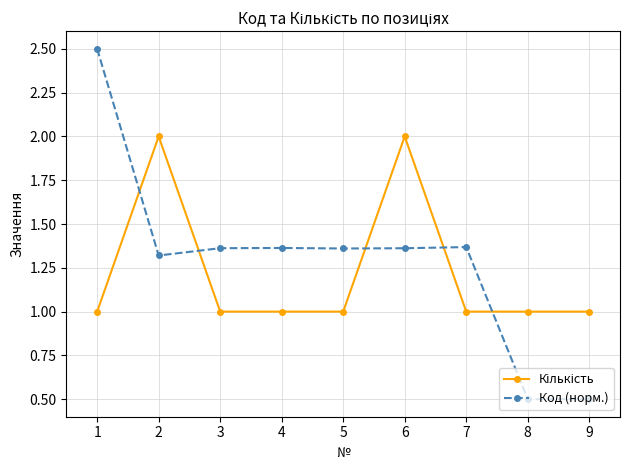

The Код (норм.) series shows 0.9 at 8. True or false?

False